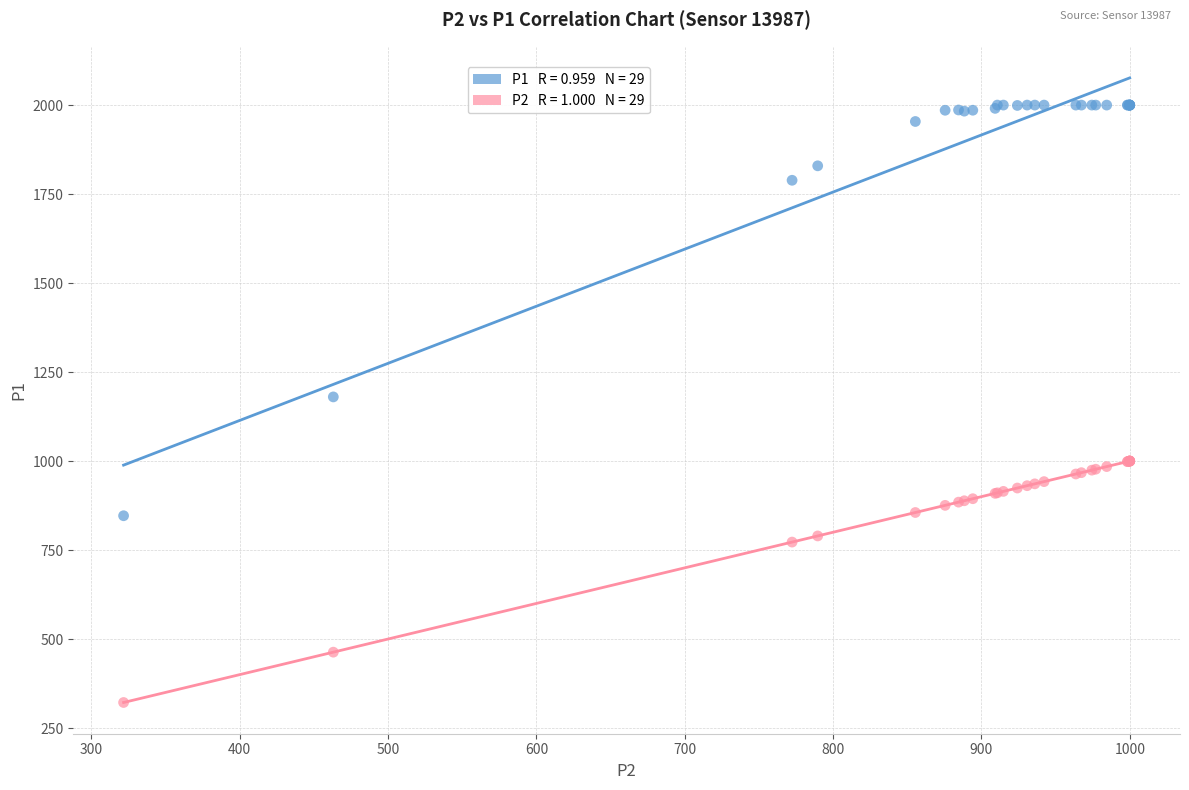

Across all series, what Y value is closest to 1160?

1180.1